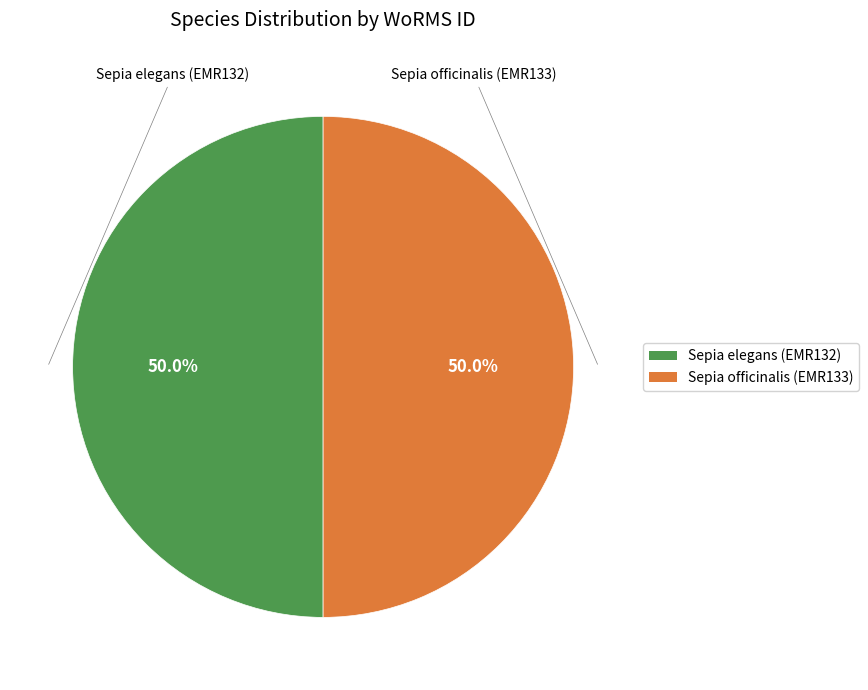

To the nearest percent, what portion does Sepia elegans (EMR132) represent?

50%